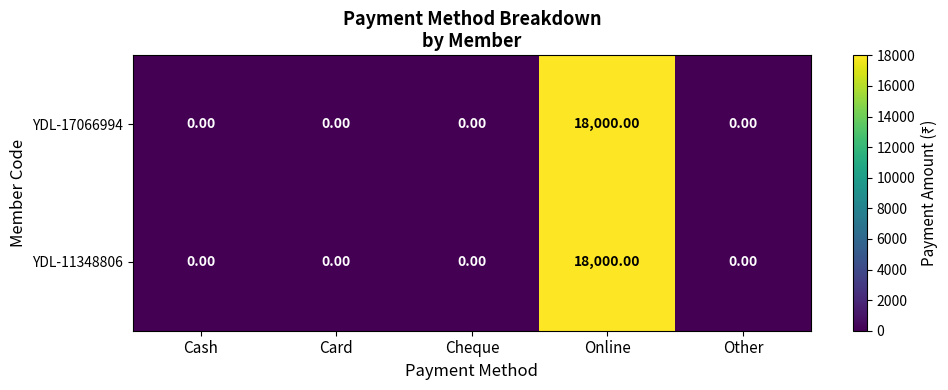

What is the difference between the YDL-11348806 values at Online and Cheque?

18000